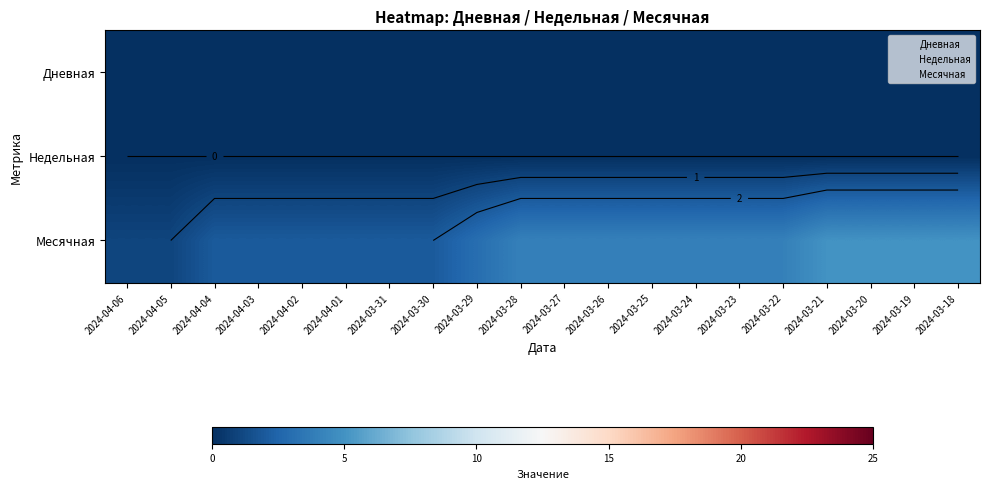

Which series has the widest spread of values?

Месячная